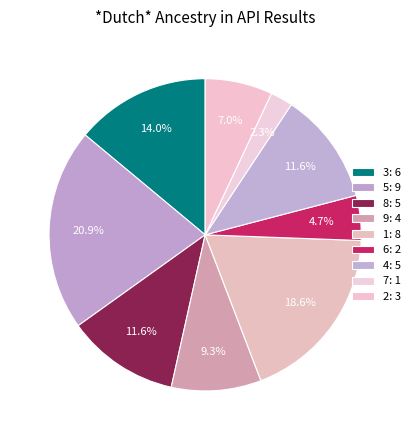

Rank the categories by value from lowest to highest.

7, 6, 2, 9, 8, 4, 3, 1, 5